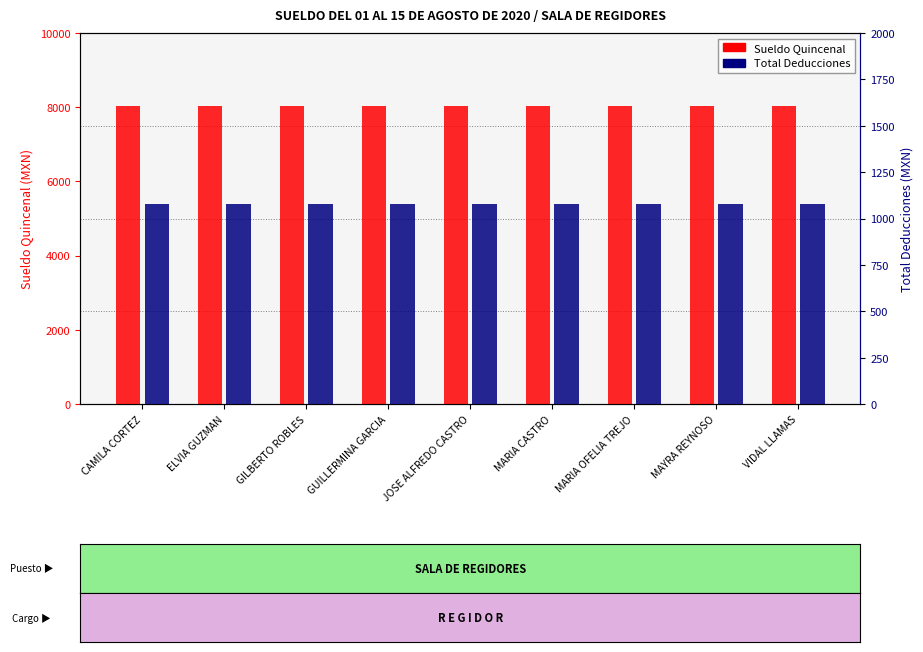

How many groups of bars are there?

9